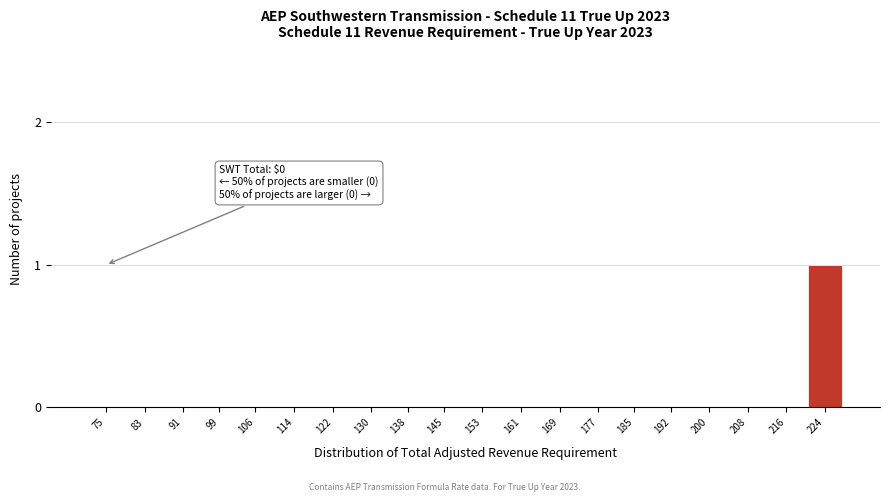

Reading left to right, extract all data points from this chart.

75=0	83=0	91=0	99=0	106=0	114=0	122=0	130=0	138=0	145=0	153=0	161=0	169=0	177=0	185=0	192=0	200=0	208=0	216=0	224=1